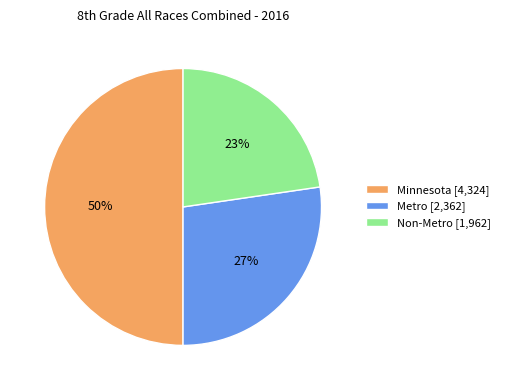

Does Metro [2,362] account for over 50% of the chart?

No